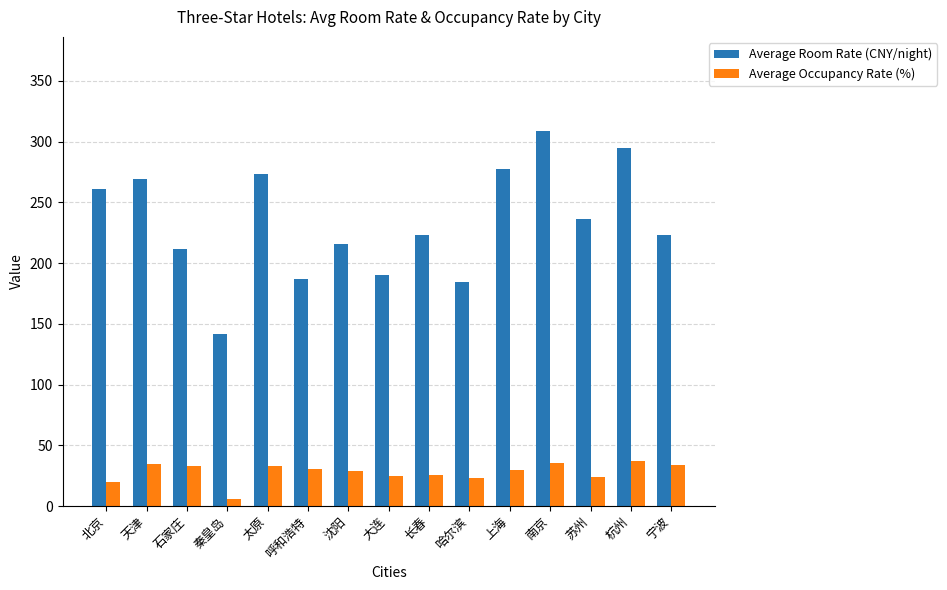

How many bars are there in each group?

2